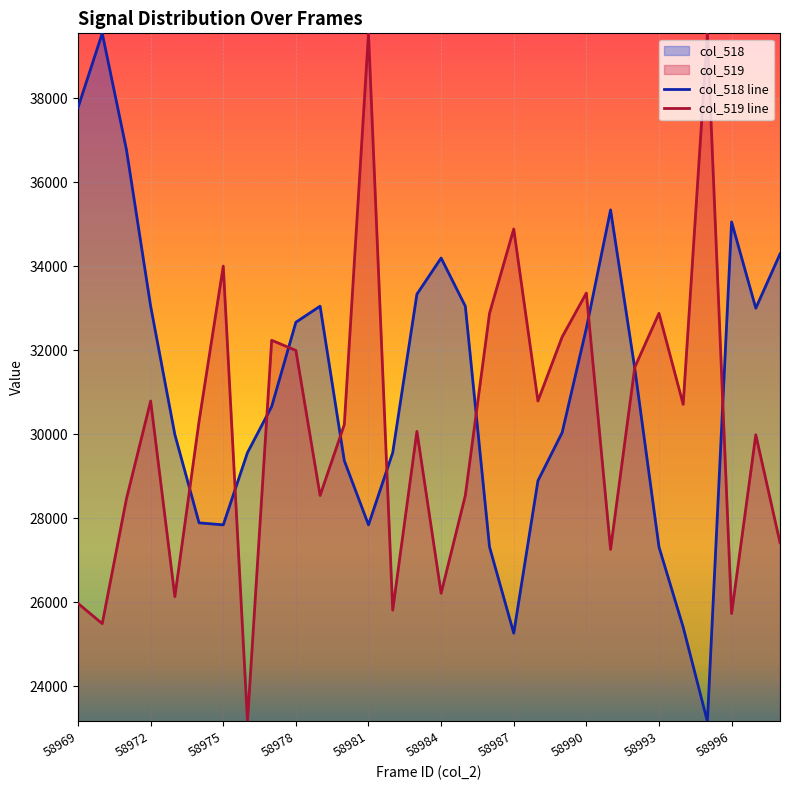

What is the smallest value displayed?

23162.0